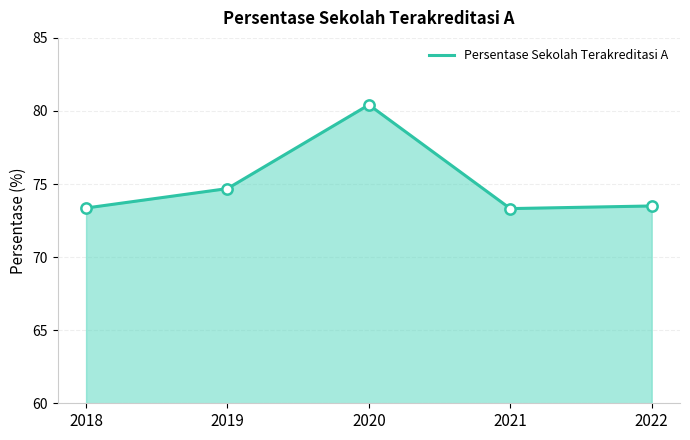

Approximately how many times larger is the value at 2021 compared to 2020?

0.9